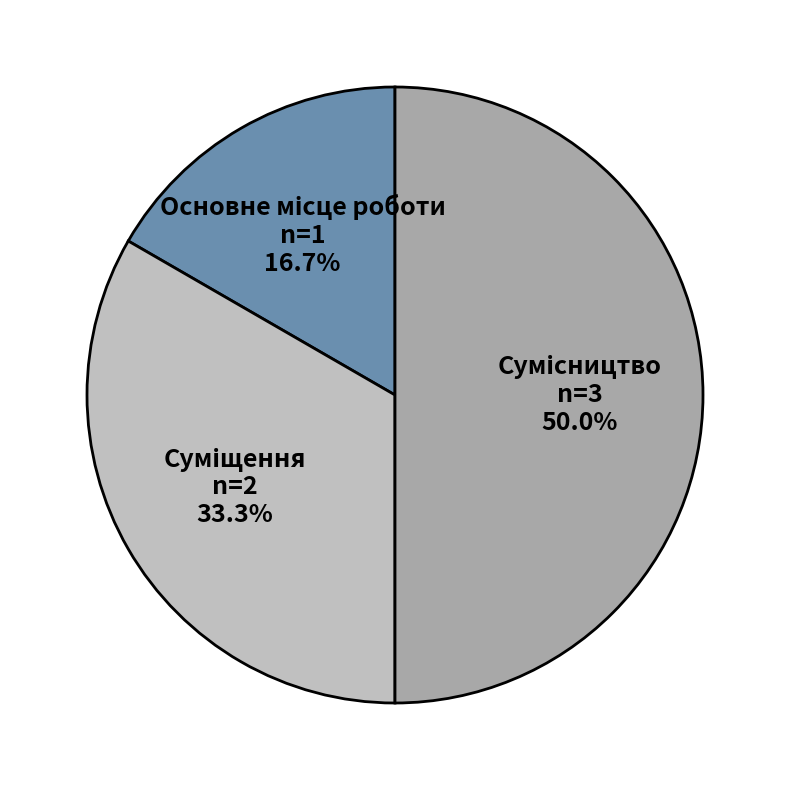

Count the number of slices in the pie.

3